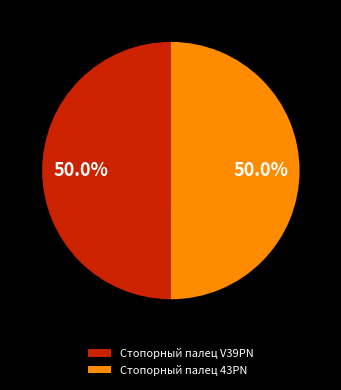

Approximately how many times larger is the value at Стопорный палец V39PN compared to Стопорный палец 43PN?

1.0